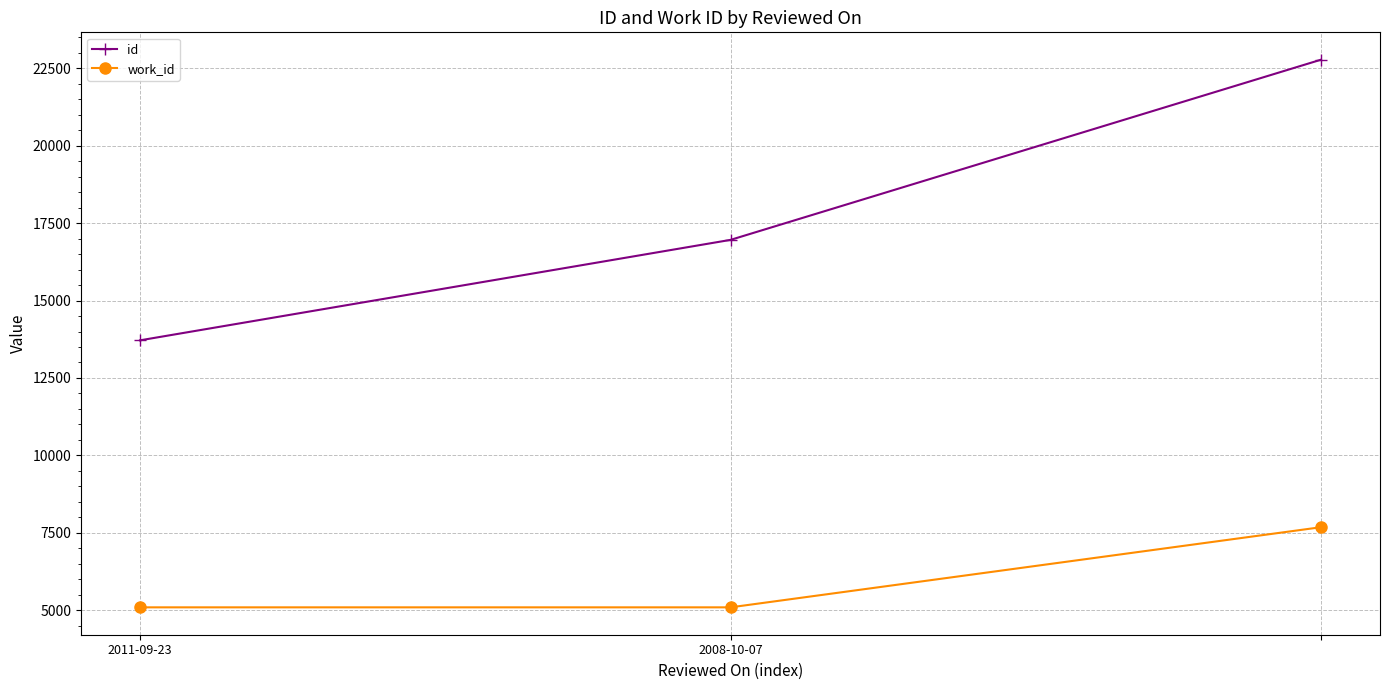

Which series has the largest total across all categories?

id